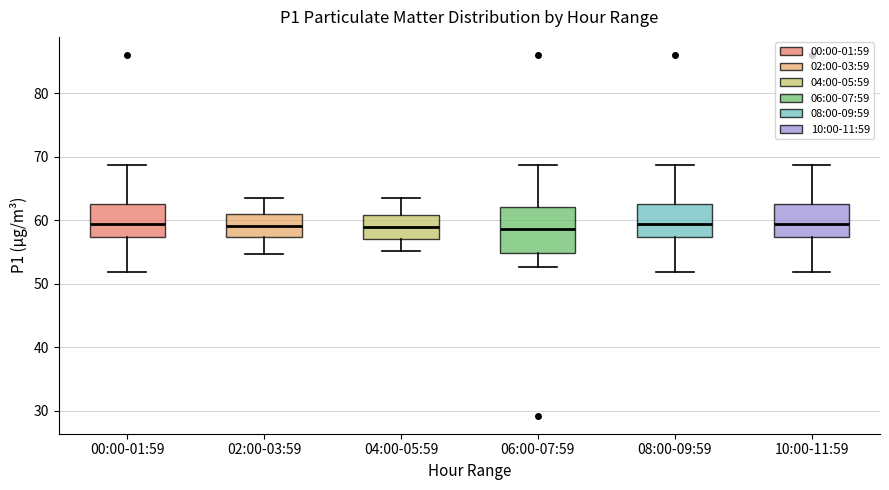

Which box is the tallest, from its lower edge to its upper edge?

06:00-07:59